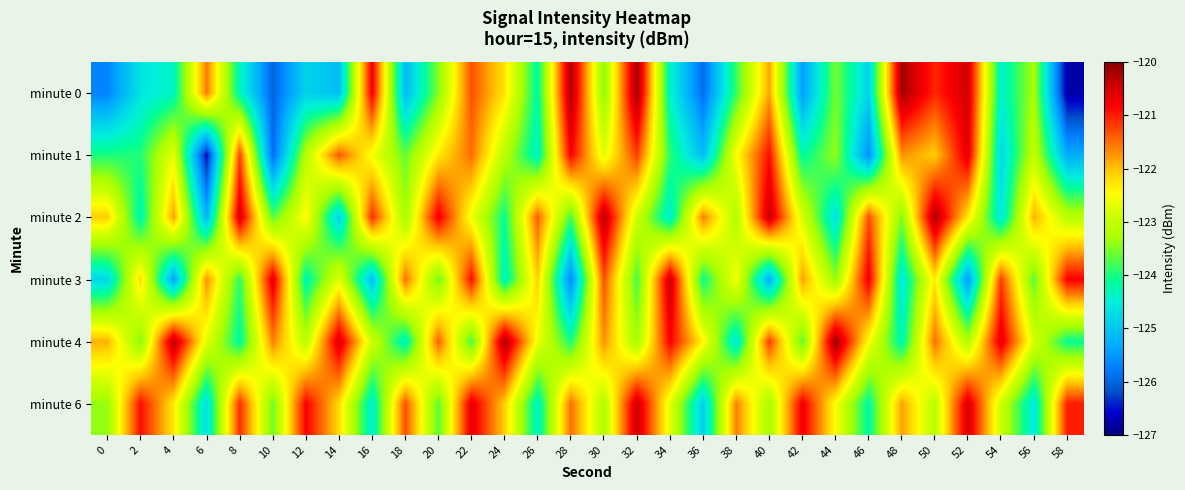

What is the maximum value shown in the chart?

-120.1